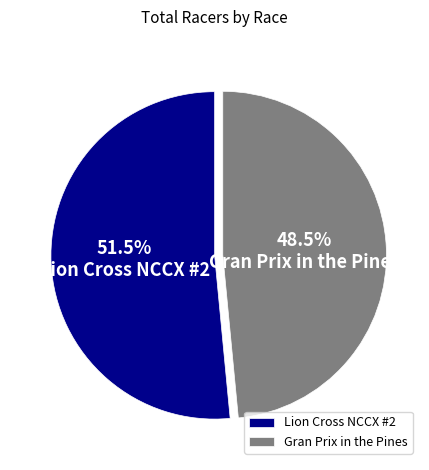

How many segments does this pie chart have?

2